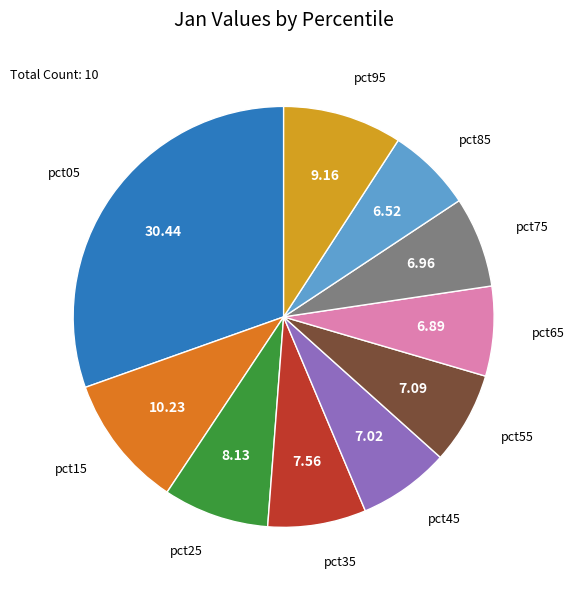

Does any single category account for the majority?

No